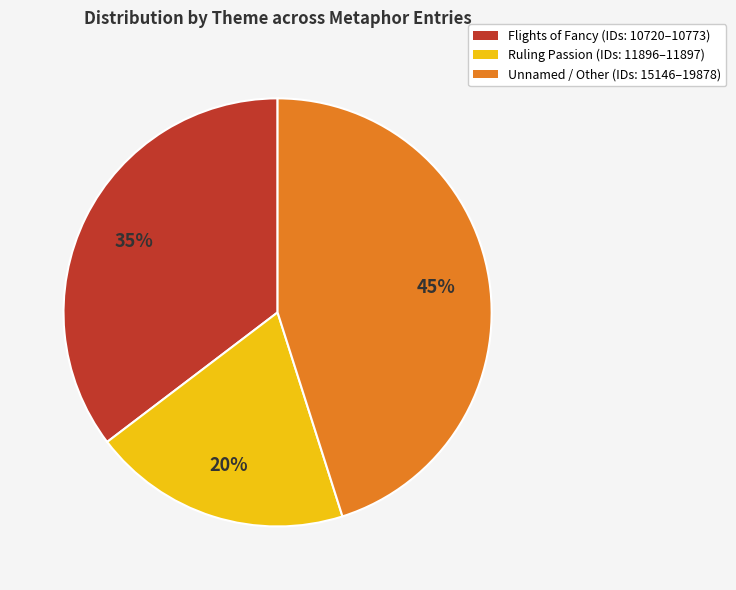

To the nearest percent, what is the average slice percentage?

33%